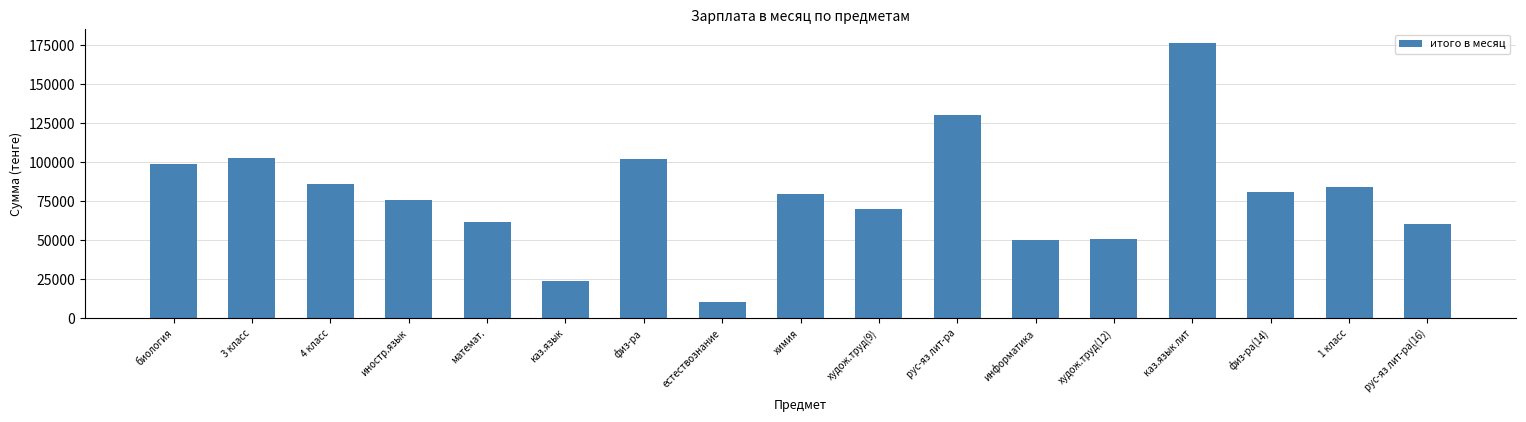

Approximately how many times larger is the value at математ. compared to естествознание?

5.8